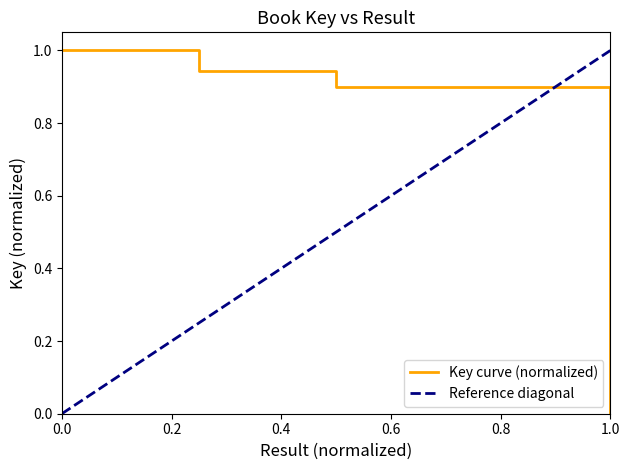

What is the difference between the second highest and minimum values?

0.9